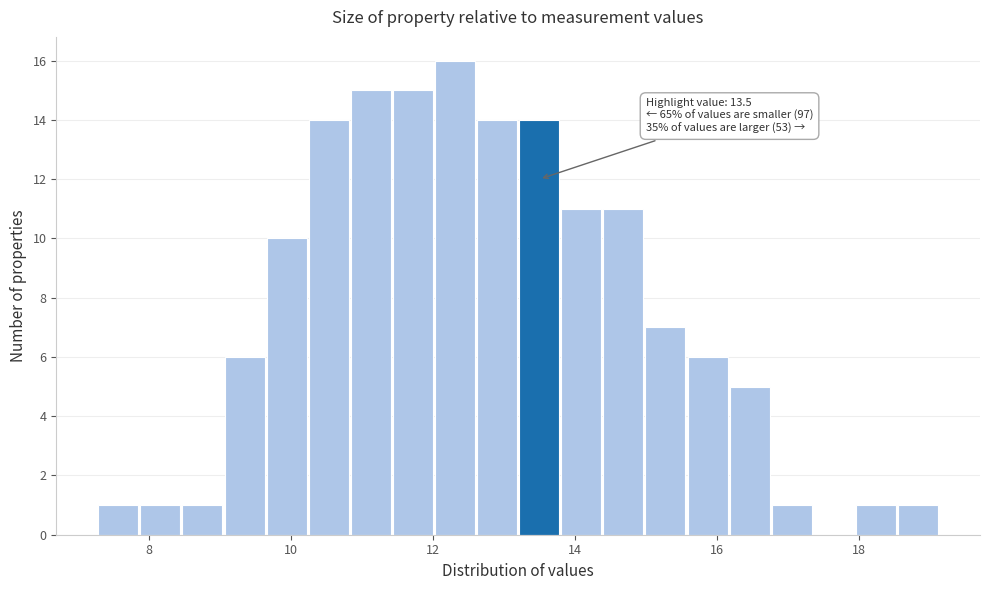

Around what value on the x-axis is the tallest bar? Give the approximate position of its centre, as read against the axis.

12.4